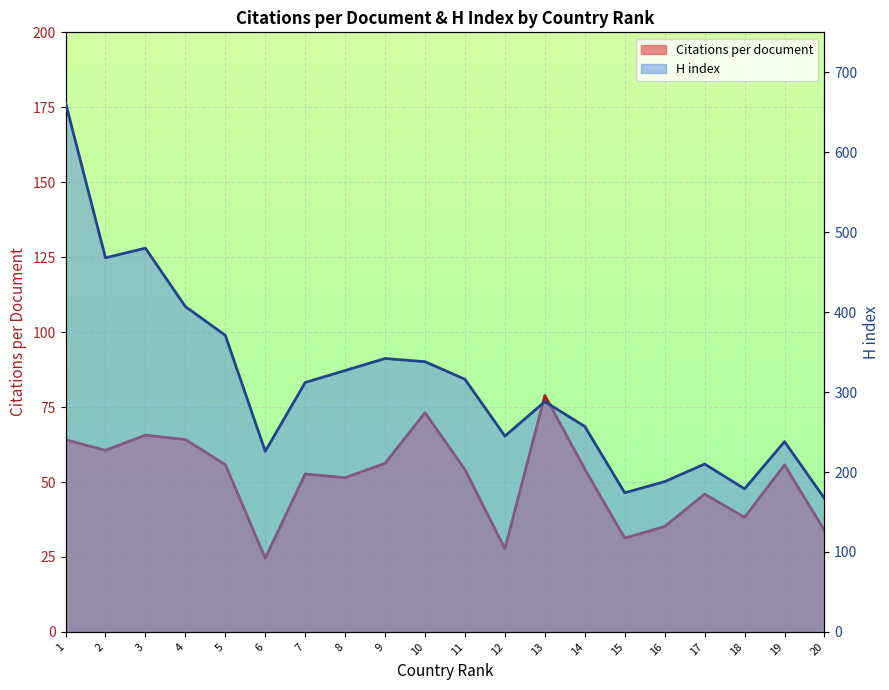

Which series has the largest total across all categories?

H index